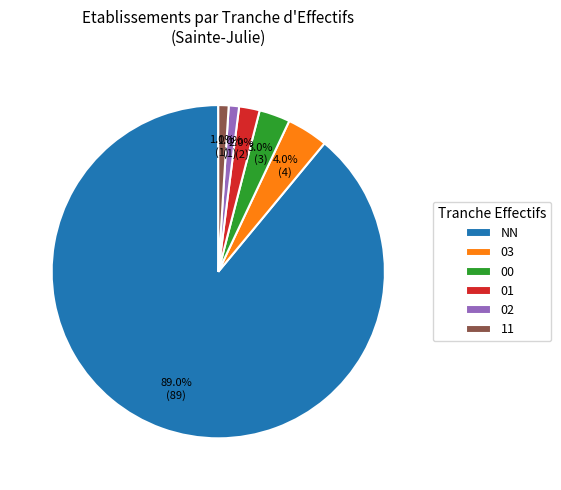

To the nearest percent, what percentage of the pie is 11?

1%